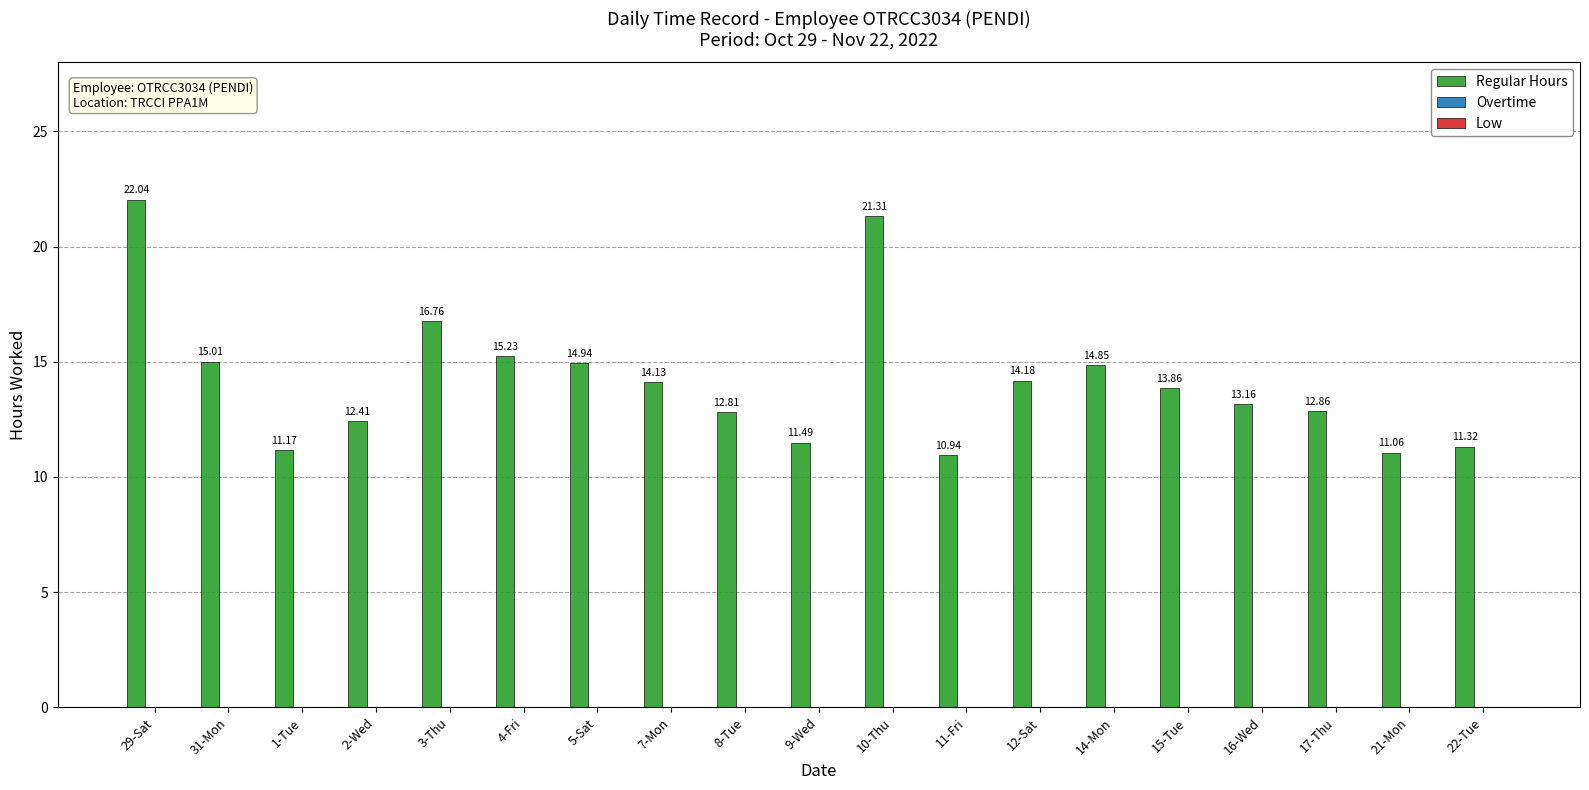

What is the average value?

14.2